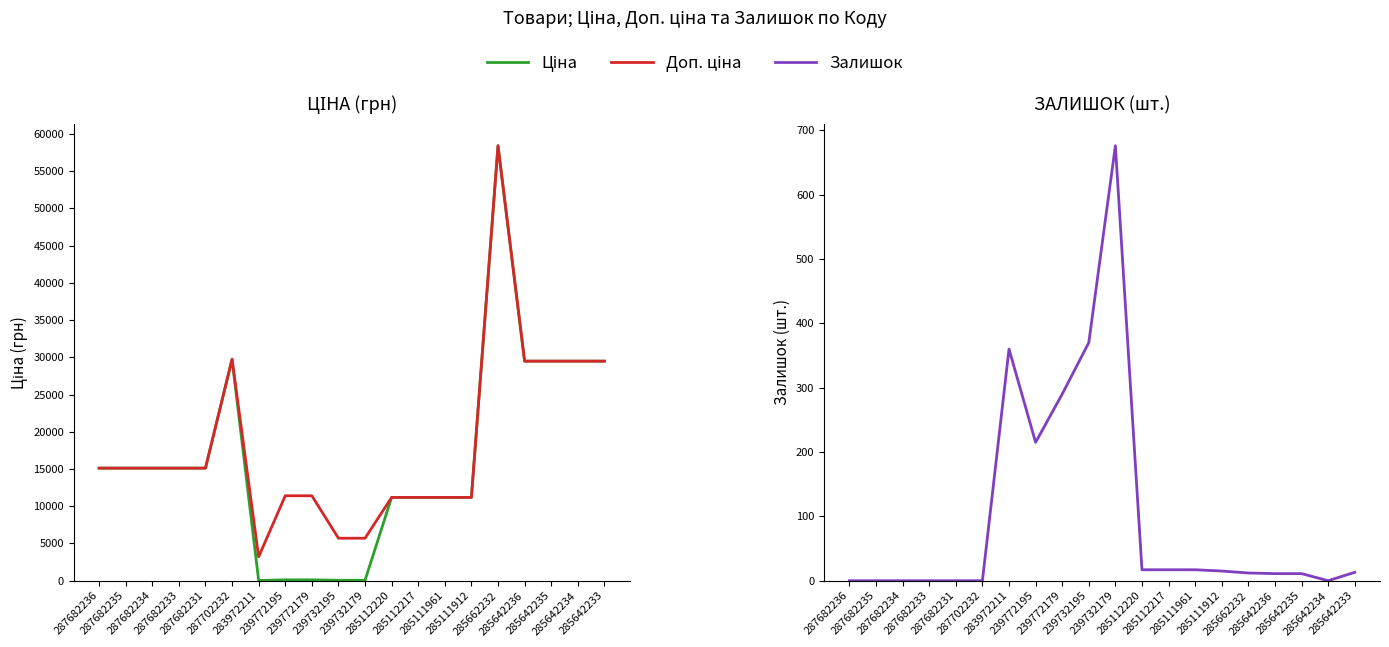

At which label is Ціна closest to 29229?

285642236